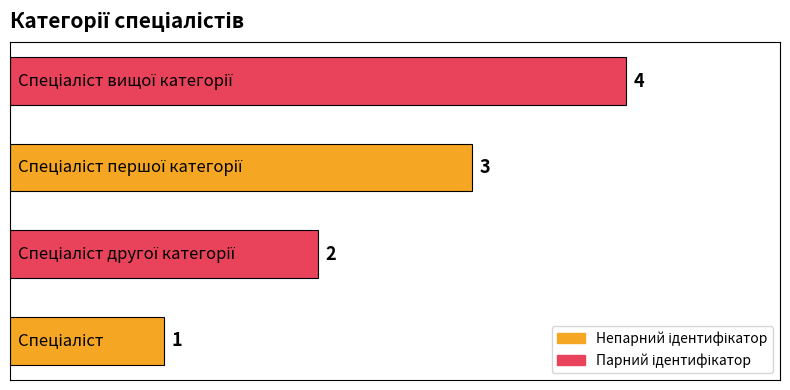

How many values are between 2 and 4?

3